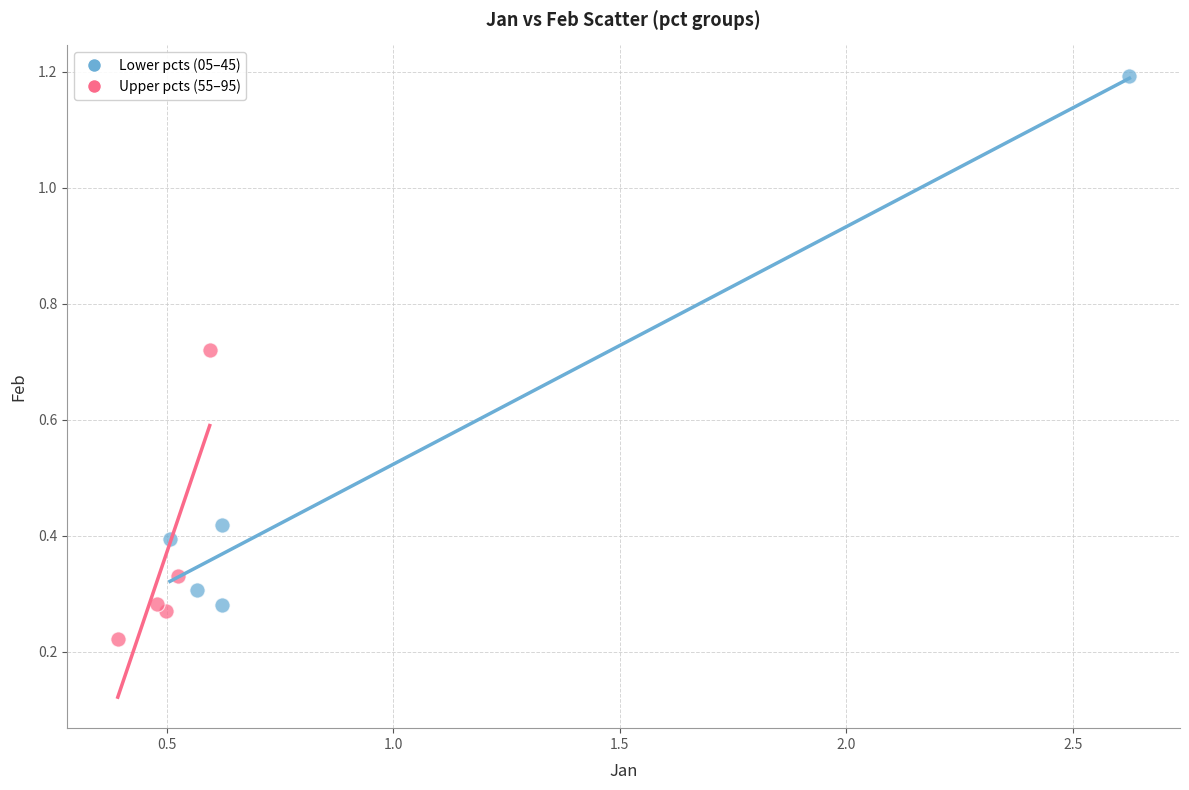

Which series reaches the maximum Y coordinate?

Lower pcts (05–45)